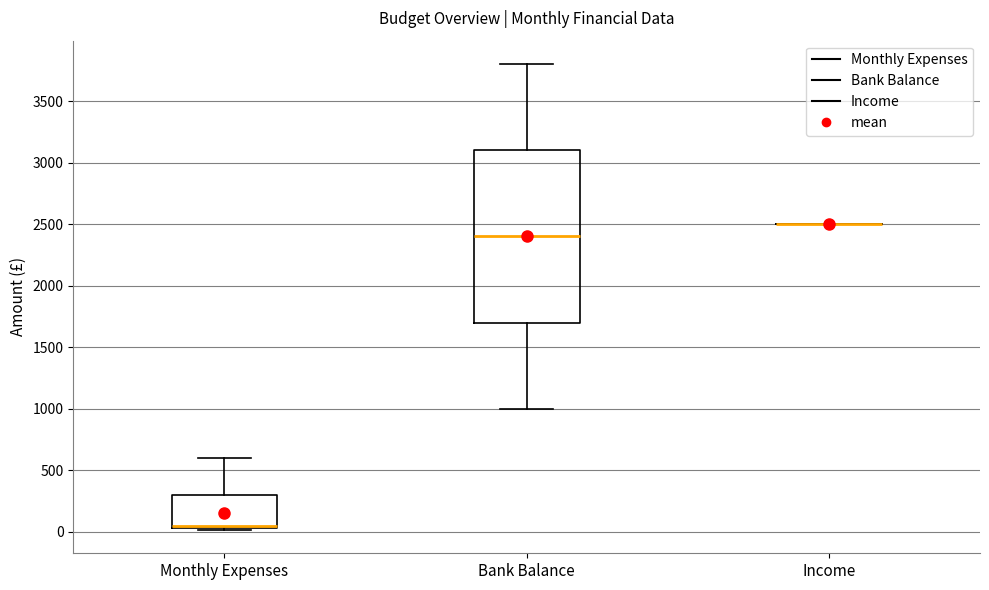

Comparing the boxes themselves (not the whiskers), which one is the tallest?

Bank Balance